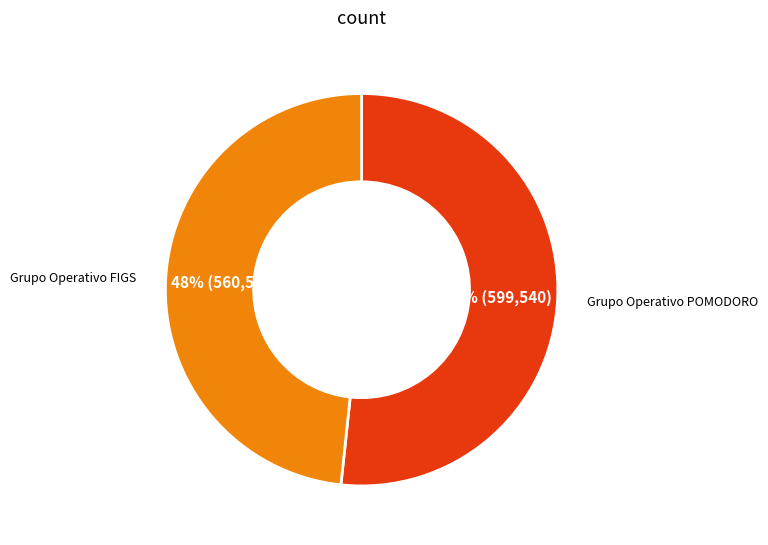

Does any single category account for the majority?

Yes